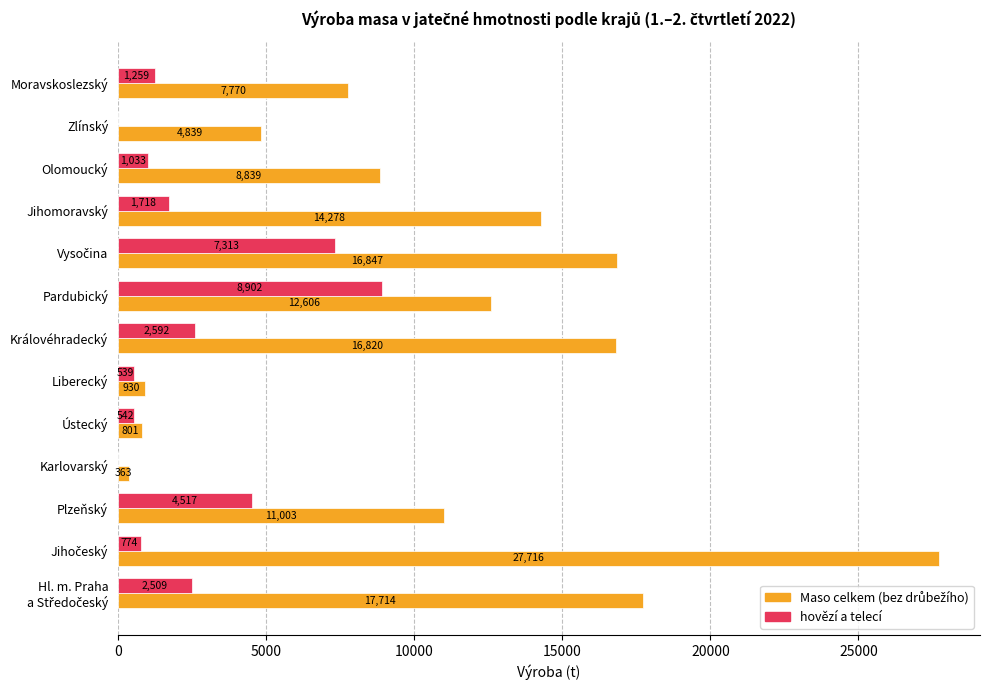

What is the highest value of the hovězí a telecí series?

8902.0